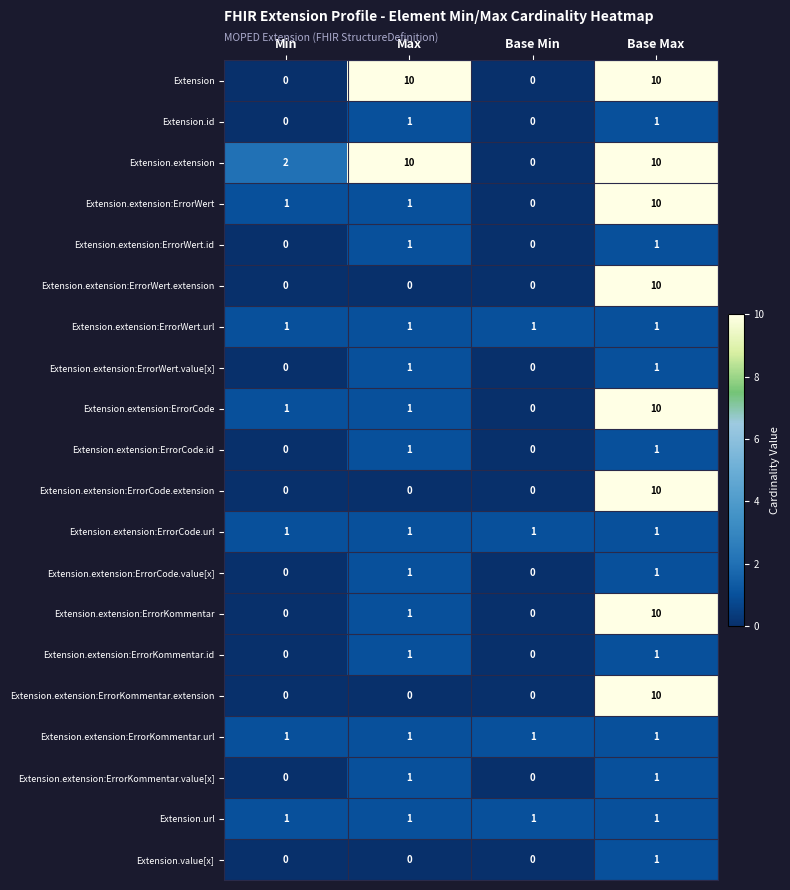

Count the number of categories in the chart.

4